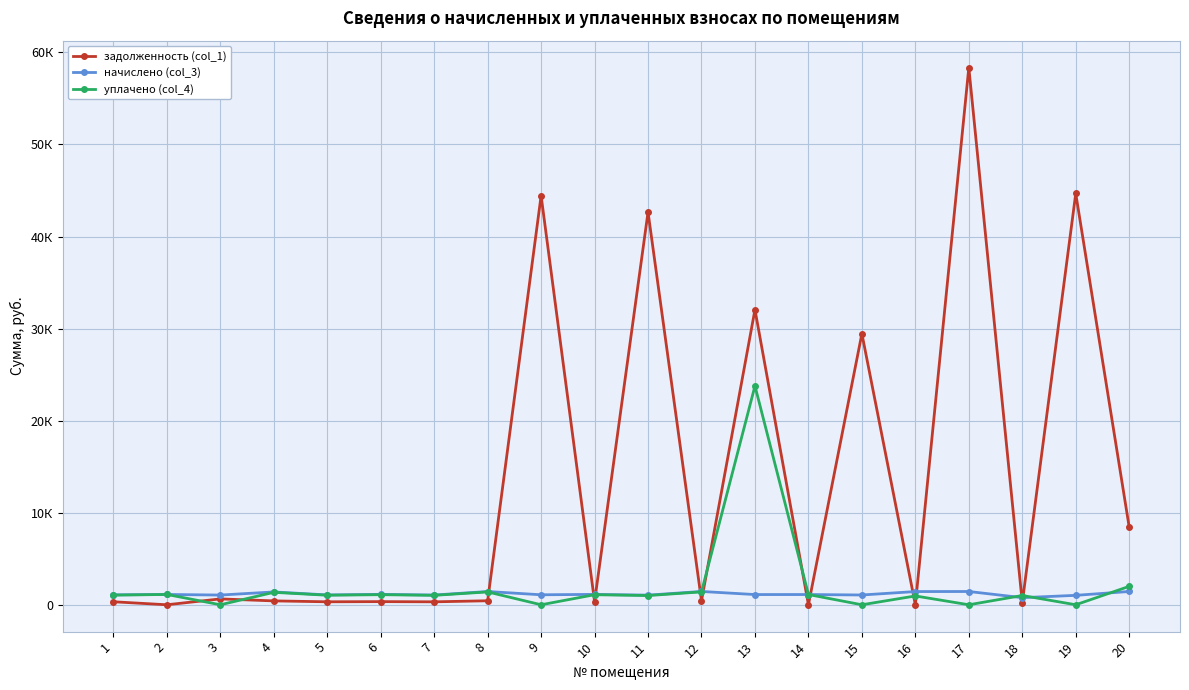

After their last crossing, which series has the higher values: задолженность (col_1) or уплачено (col_4)?

задолженность (col_1)